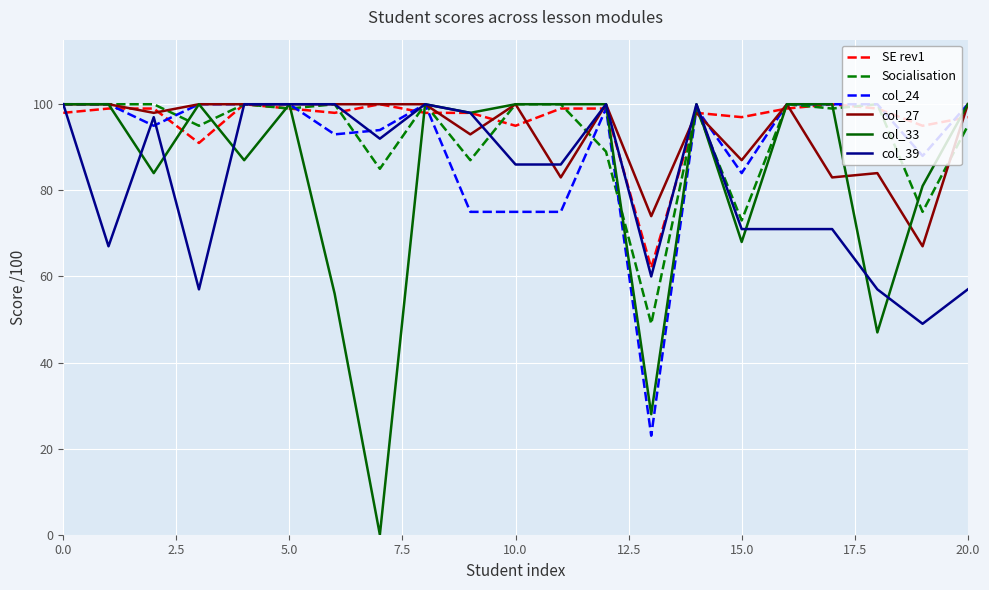

How many lines are shown in the chart?

6